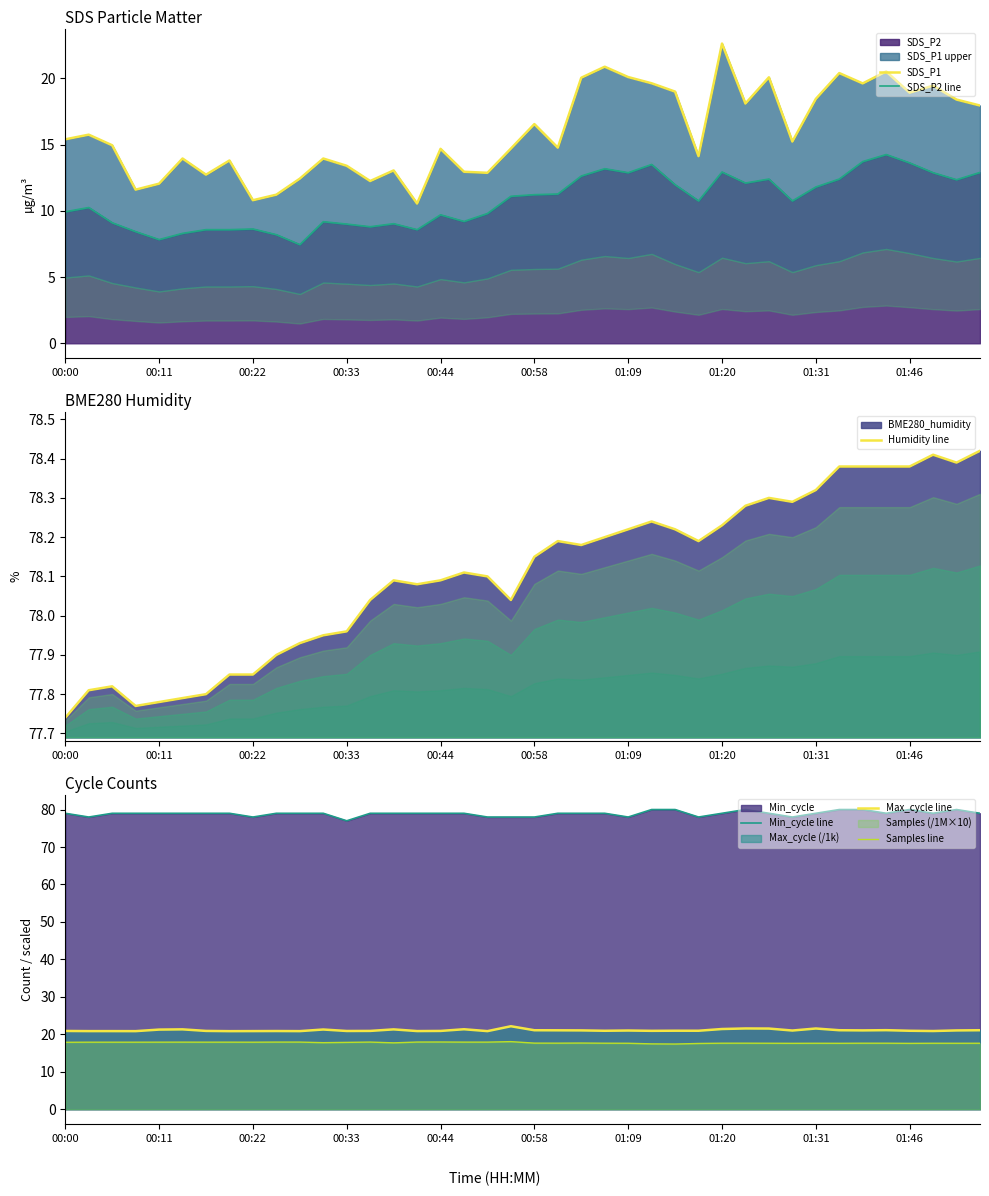

At how many categories does at least one series exceed 53?

40